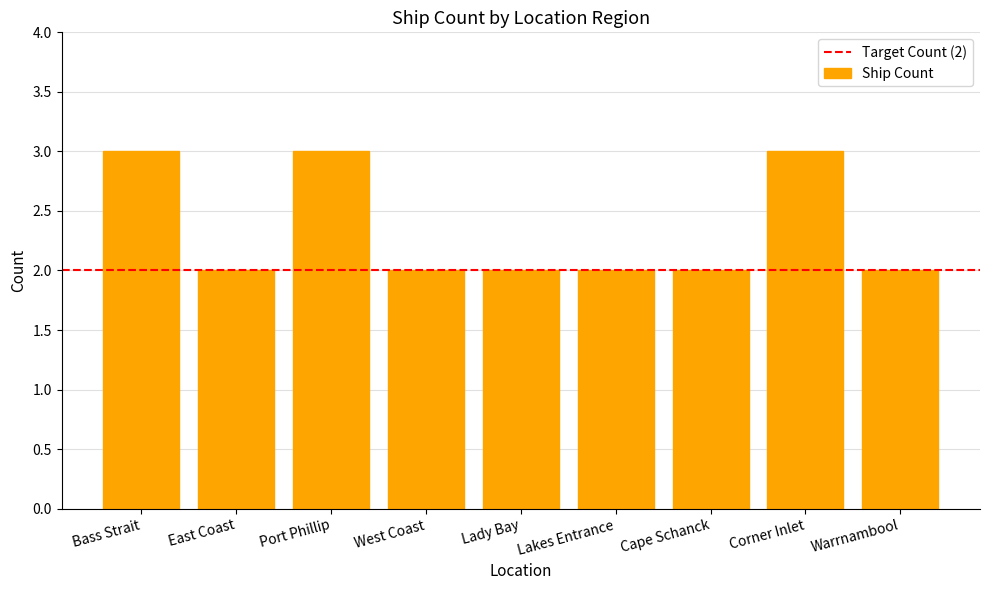

What is the value of the 6th bar from the left?

2